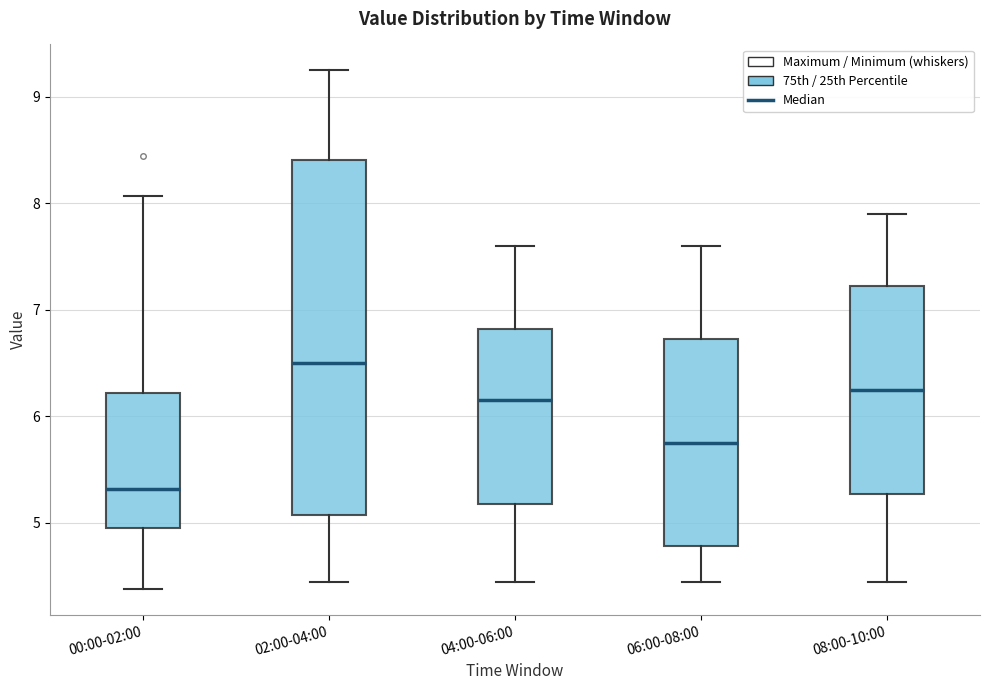

Which box has the lowest median line?

00:00-02:00